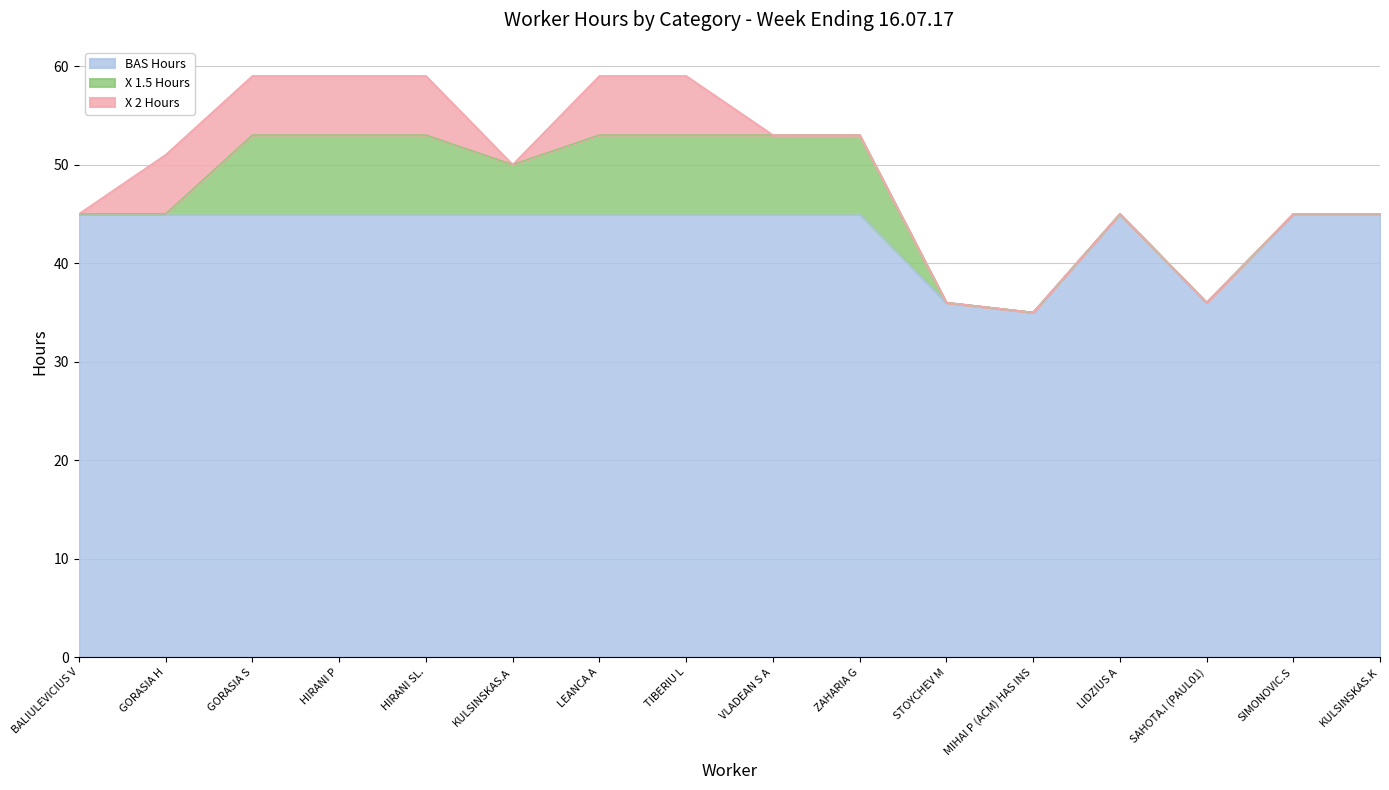

What are all the series names shown in the legend?

BAS Hours, X 1.5 Hours, X 2 Hours